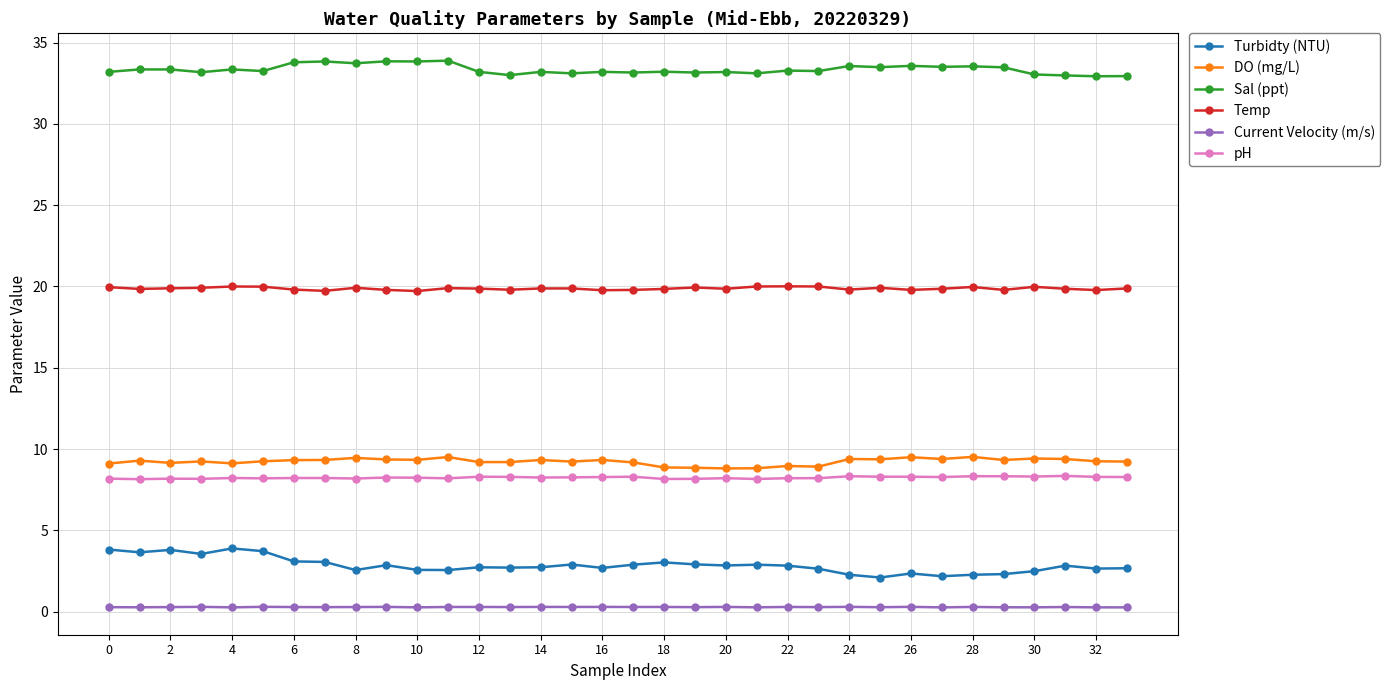

At how many categories does at least one series exceed 13?

34